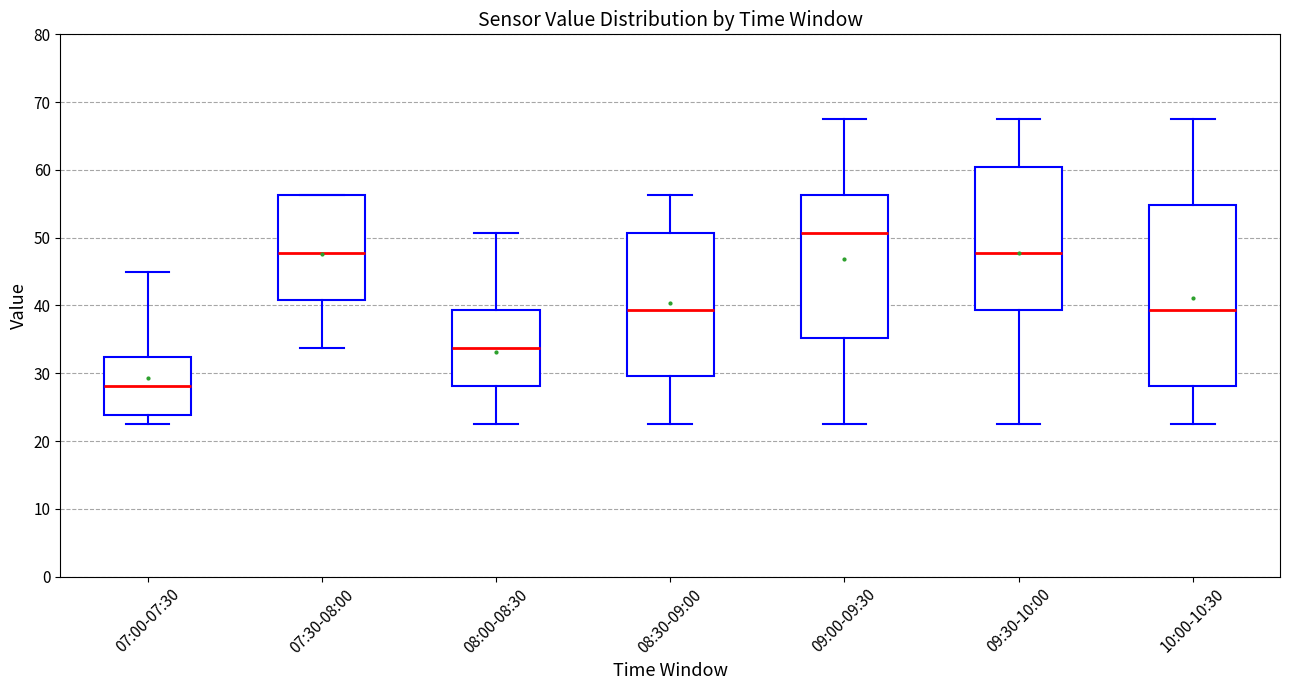

Reading left to right, transcribe this box plot: for each box, give where its median line is, the range the box spans, and where its two whiskers end, as read against the y-axis. The values are not printed on the chart, so give them approximately, as read against the axis.

07:00-07:30: median 28, box 24 to 32, whiskers 23 to 45
07:30-08:00: median 48, box 41 to 56, whiskers 34 to 56
08:00-08:30: median 34, box 28 to 39, whiskers 23 to 51
08:30-09:00: median 39, box 30 to 51, whiskers 23 to 56
09:00-09:30: median 51, box 35 to 56, whiskers 23 to 68
09:30-10:00: median 48, box 39 to 60, whiskers 23 to 68
10:00-10:30: median 39, box 28 to 55, whiskers 23 to 68